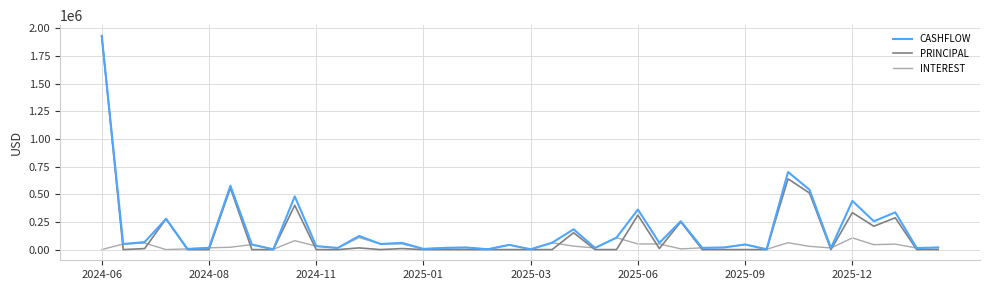

What is the maximum value shown in the chart?

1930703.3